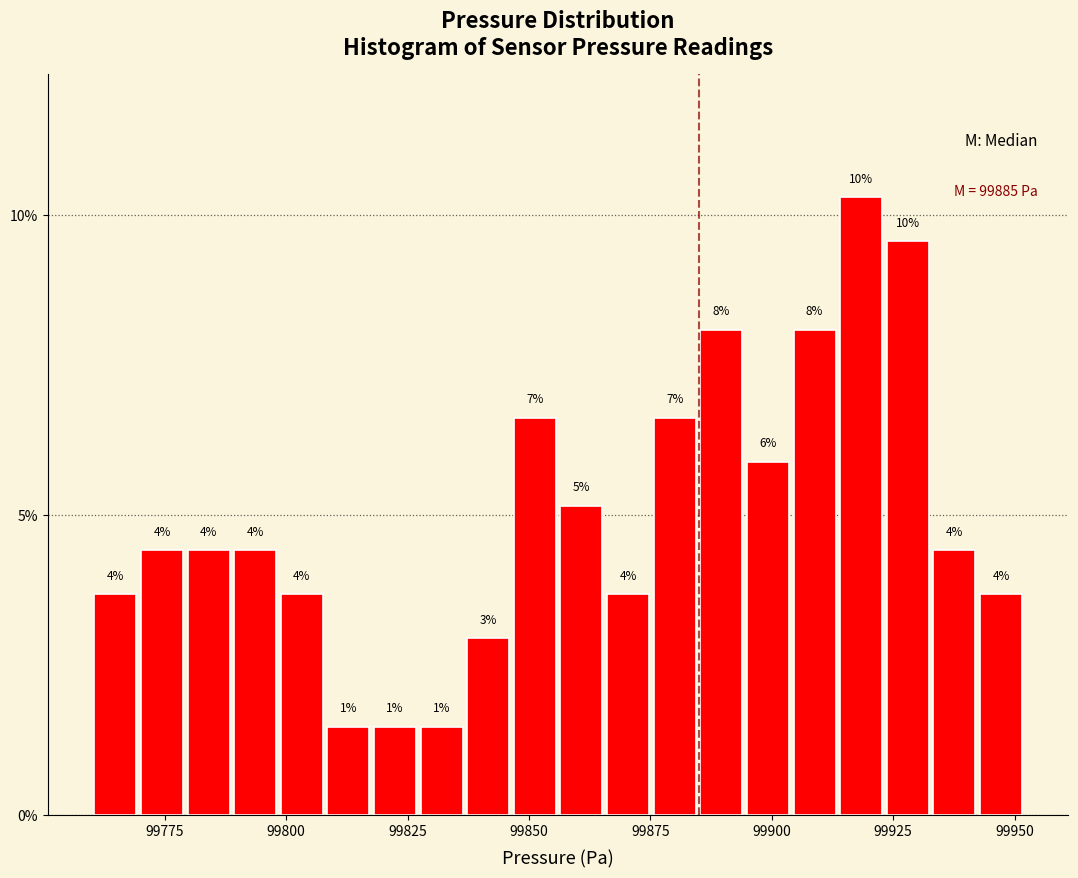

Read against the x-axis, roughly where is the centre of the tallest bar?

99920